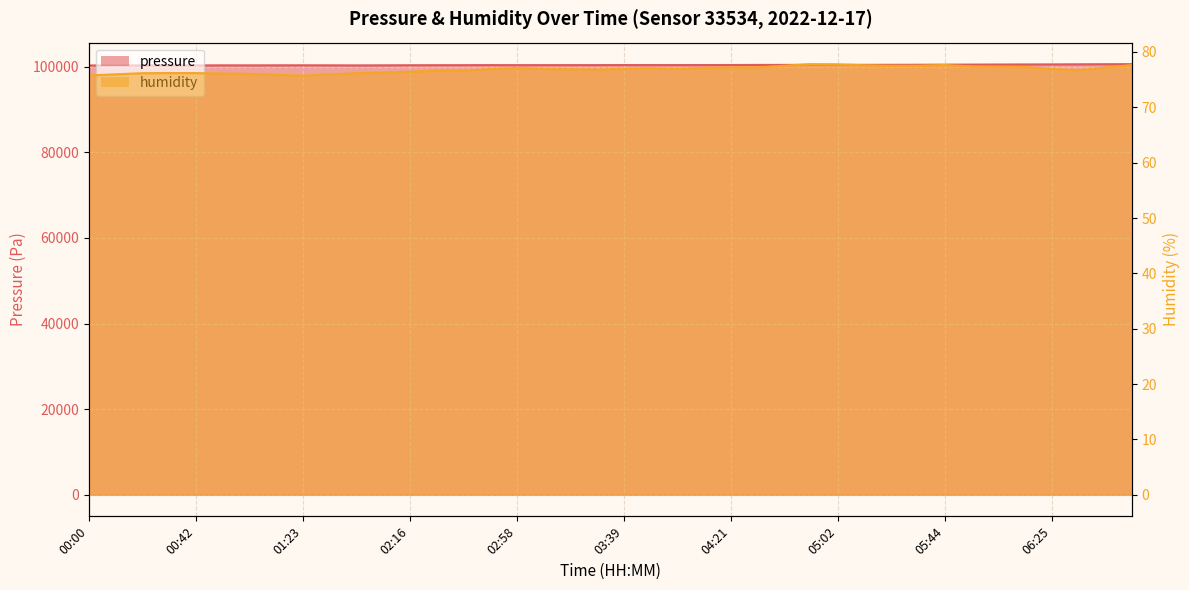

Which has a higher value, 03:08 or 04:41?

04:41